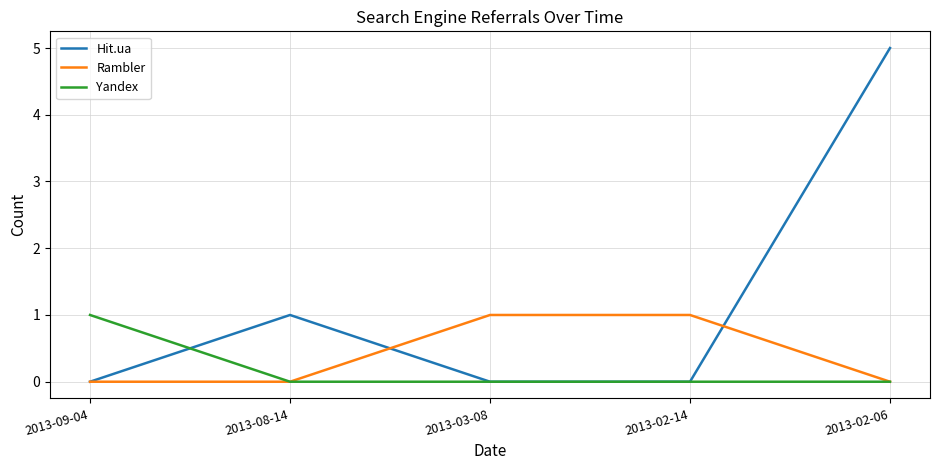

True or false: Hit.ua and Rambler cross at least once.

True